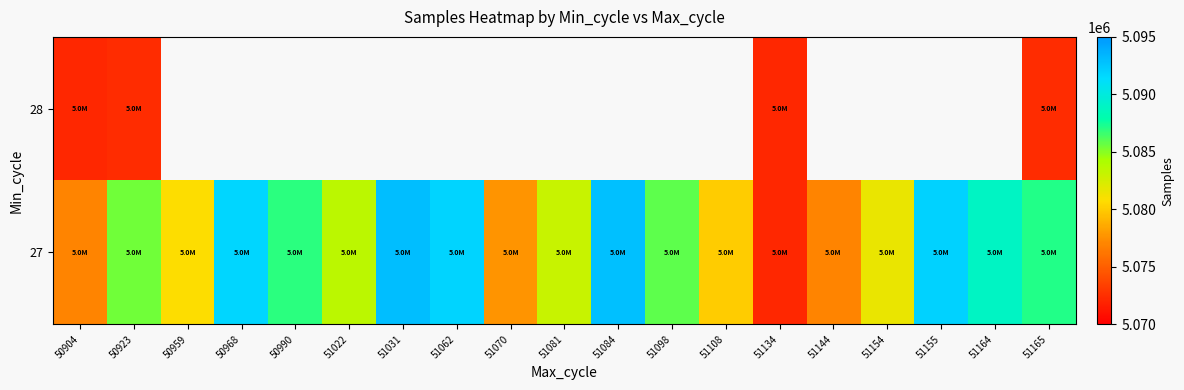

True or false: 27 has a value of 5085478.0 at 50923.

True